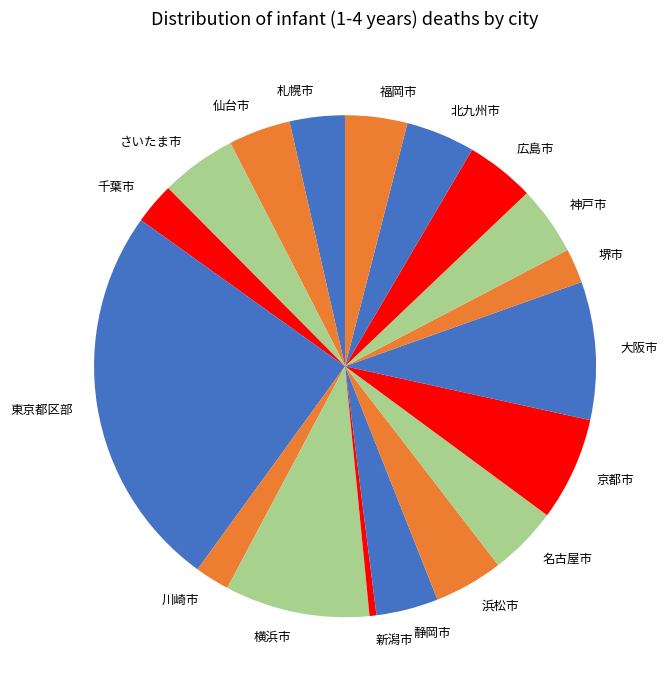

Which category has the biggest portion of the pie?

東京都区部